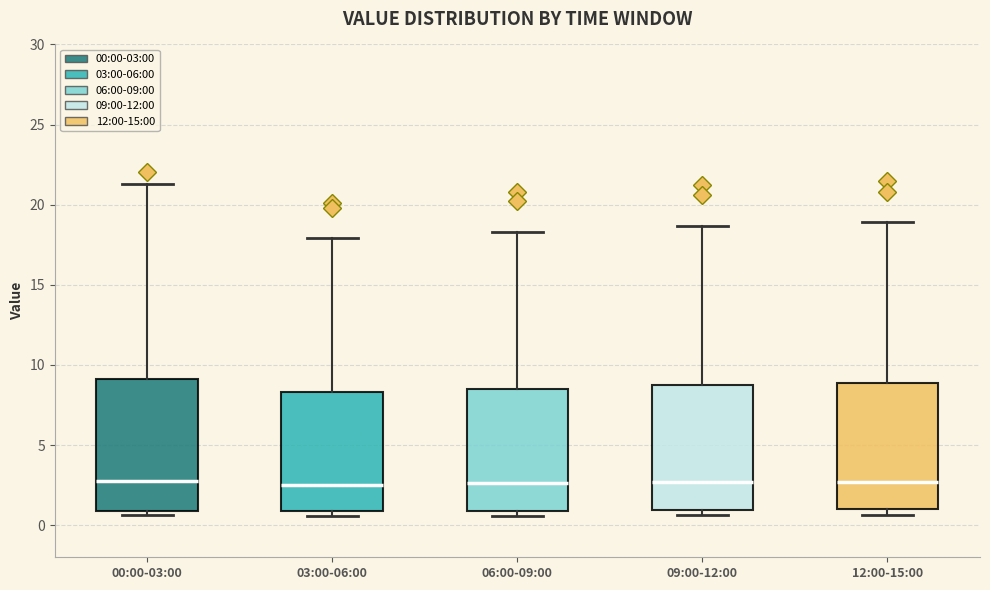

Reading left to right, read every box against the y-axis: the position of its median line, the range the box covers, and the ends of its whiskers. The values are not printed on the chart, so give them approximately, as read against the axis.

00:00-03:00: median 3.0, box 1.0 to 9.0, whiskers 0.5 to 21.5
03:00-06:00: median 2.5, box 1.0 to 8.5, whiskers 0.5 to 18.0
06:00-09:00: median 2.5, box 1.0 to 8.5, whiskers 0.5 to 18.5
09:00-12:00: median 2.5, box 1.0 to 8.5, whiskers 0.5 to 18.5
12:00-15:00: median 2.5, box 1.0 to 9.0, whiskers 0.5 to 19.0